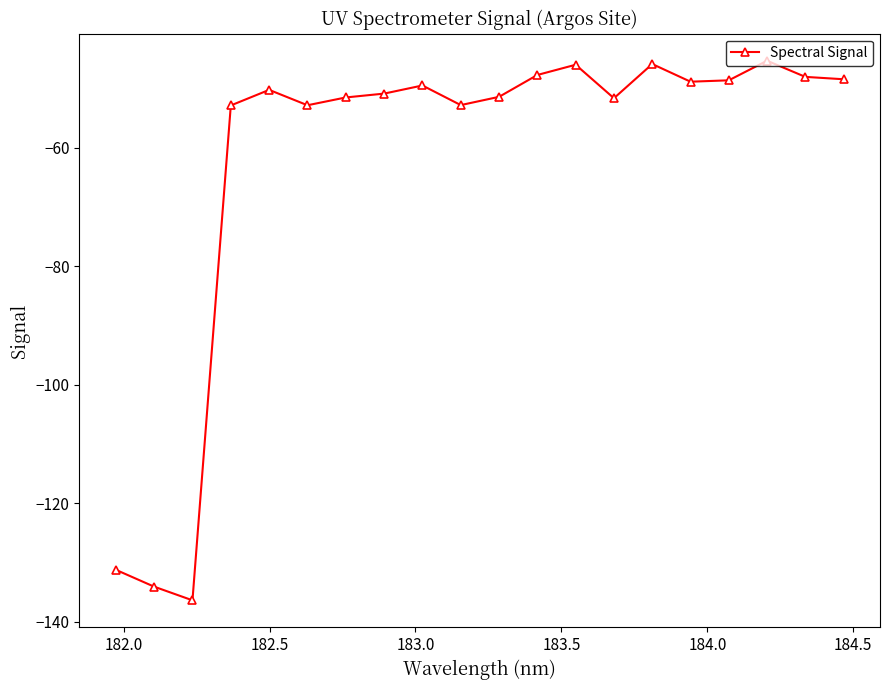

What is the value of the 17th point from the left?

-48.6